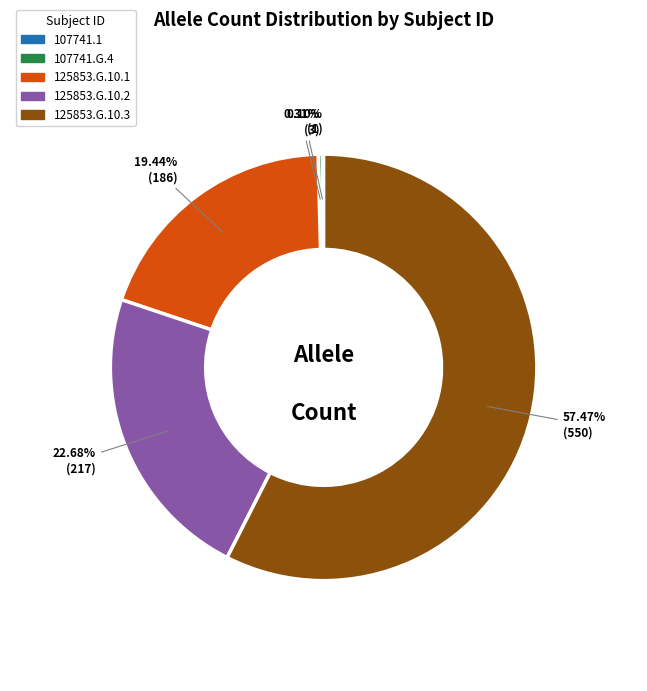

To the nearest percent, what portion does 125853.G.10.1 represent?

19%